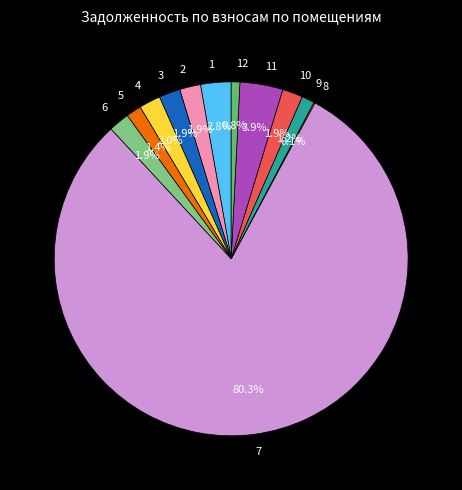

Is 7 the majority of the pie?

Yes